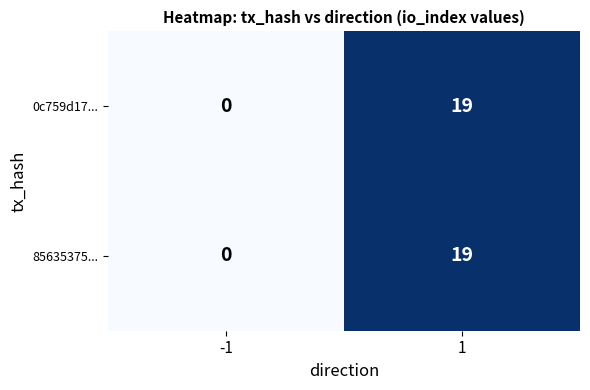

Is the value of 0c759d17... at 1 greater than the value of 85635375... at -1?

Yes